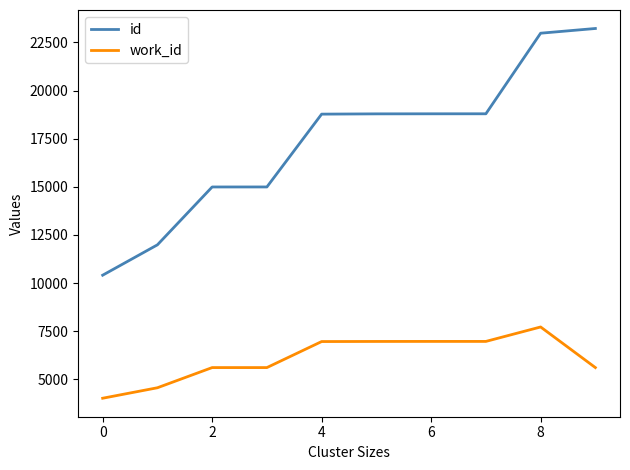

What is the difference between the second highest and minimum values in the id series?

12568